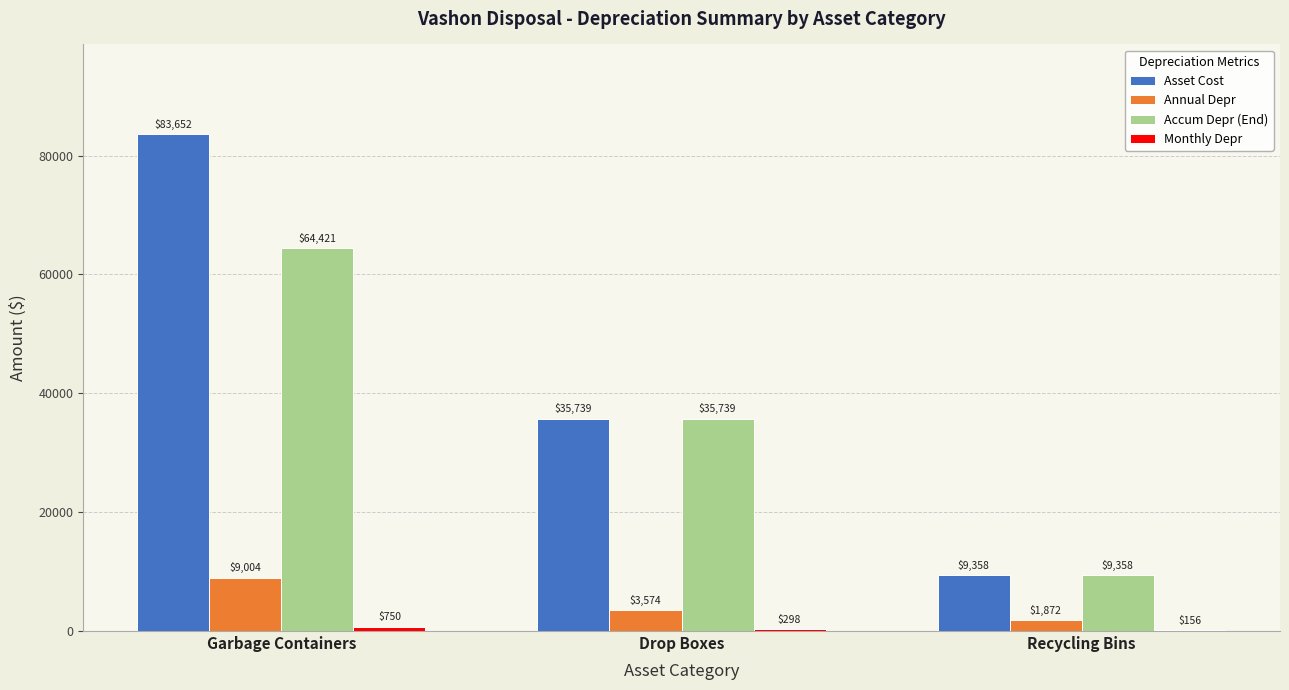

Which series changed the most between Garbage Containers and Drop Boxes?

Asset Cost